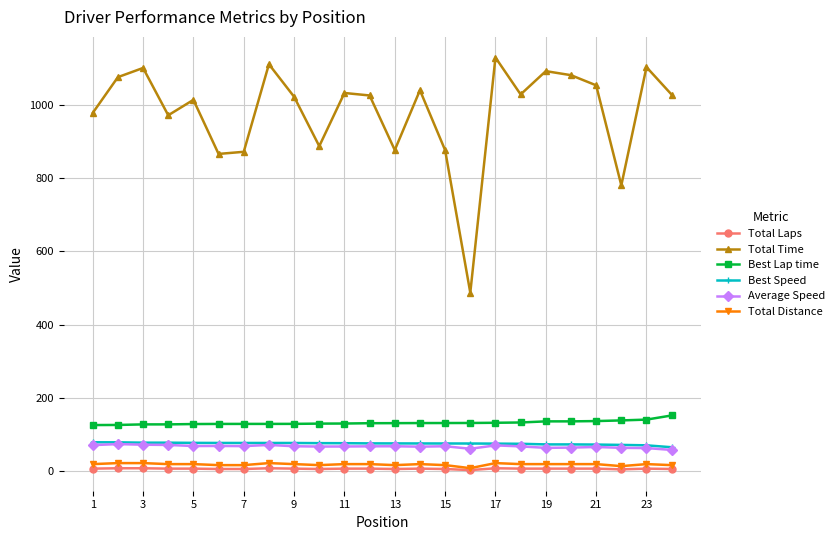

What is the maximum value shown in the chart?

1128.7